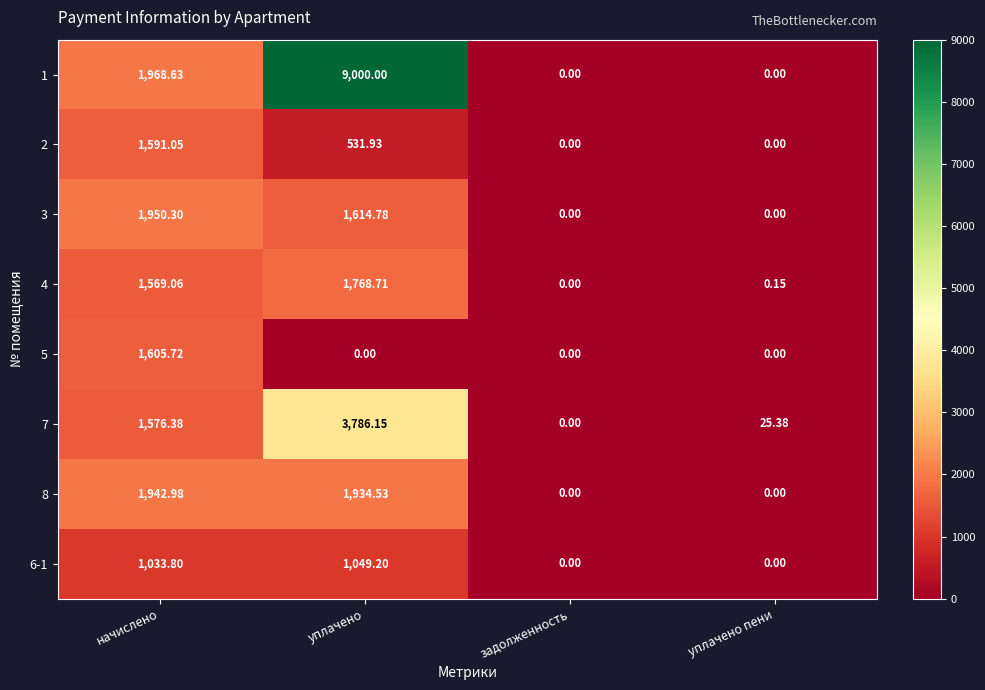

Where is 7 nearest to the value 1893?

начислено